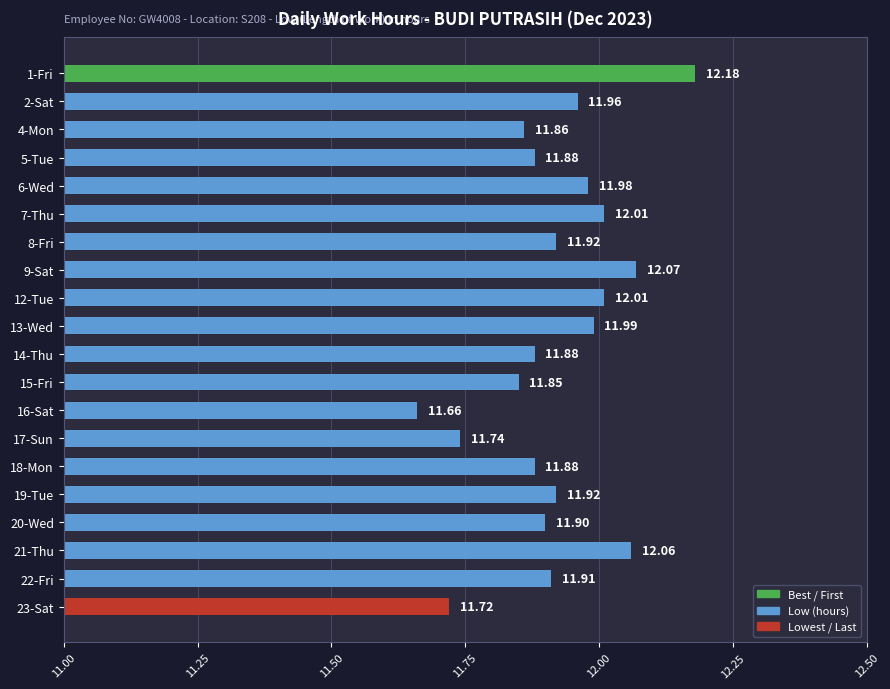

What is the ratio of the value at 9-Sat to the value at 4-Mon?

1.0